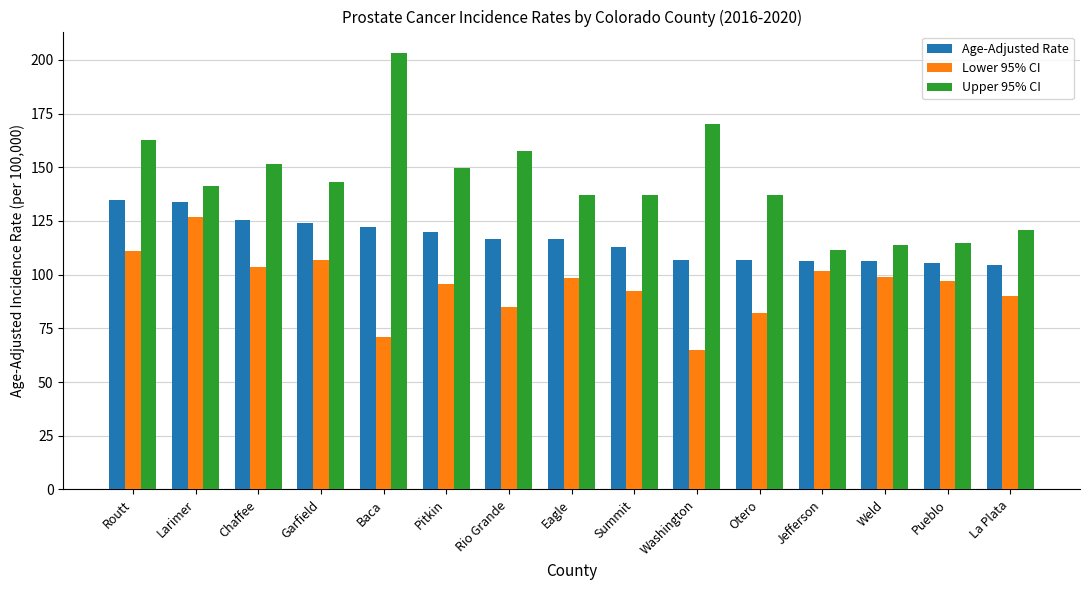

List the series in order of their peak value, highest first.

Upper 95% CI, Age-Adjusted Rate, Lower 95% CI